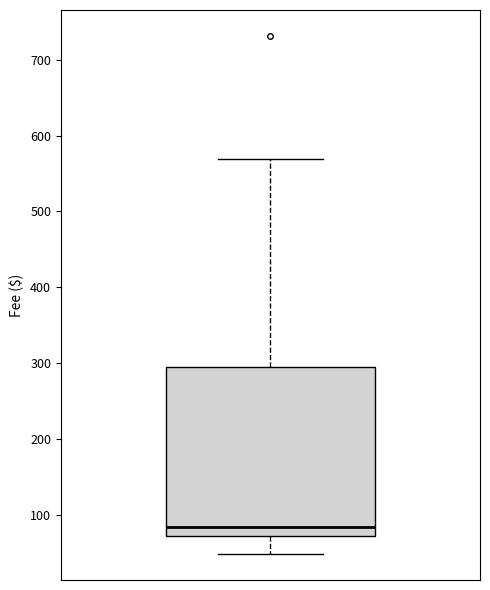

Transcribe this box plot: give where the median line is, the range the box spans, and where the two whiskers end, as read against the y-axis. The values are not printed on the chart, so give them approximately, as read against the axis.

median 80, box 70 to 290, whiskers 50 to 570